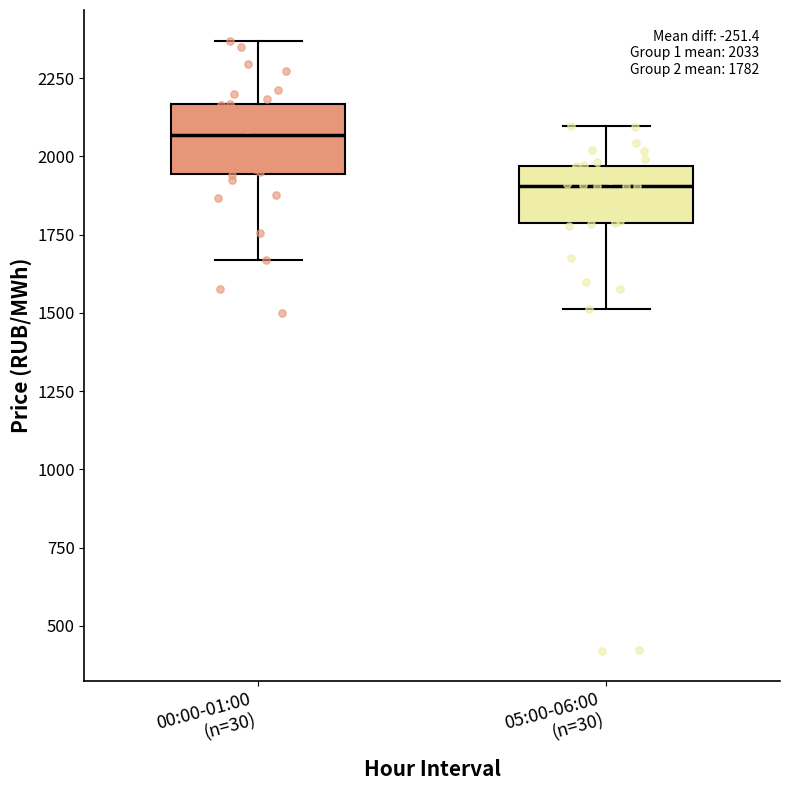

Which box has the lowest median line?

05:00-06:00 (n=30)